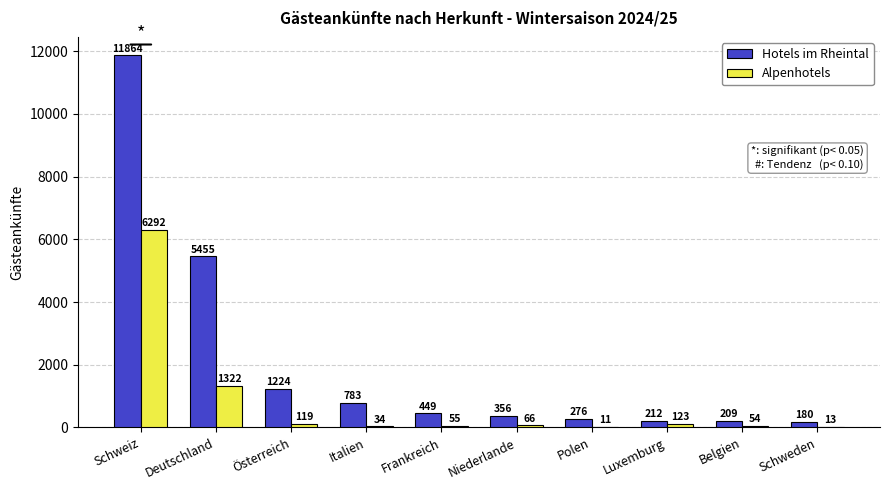

Which category has the highest value in the Alpenhotels series?

Schweiz